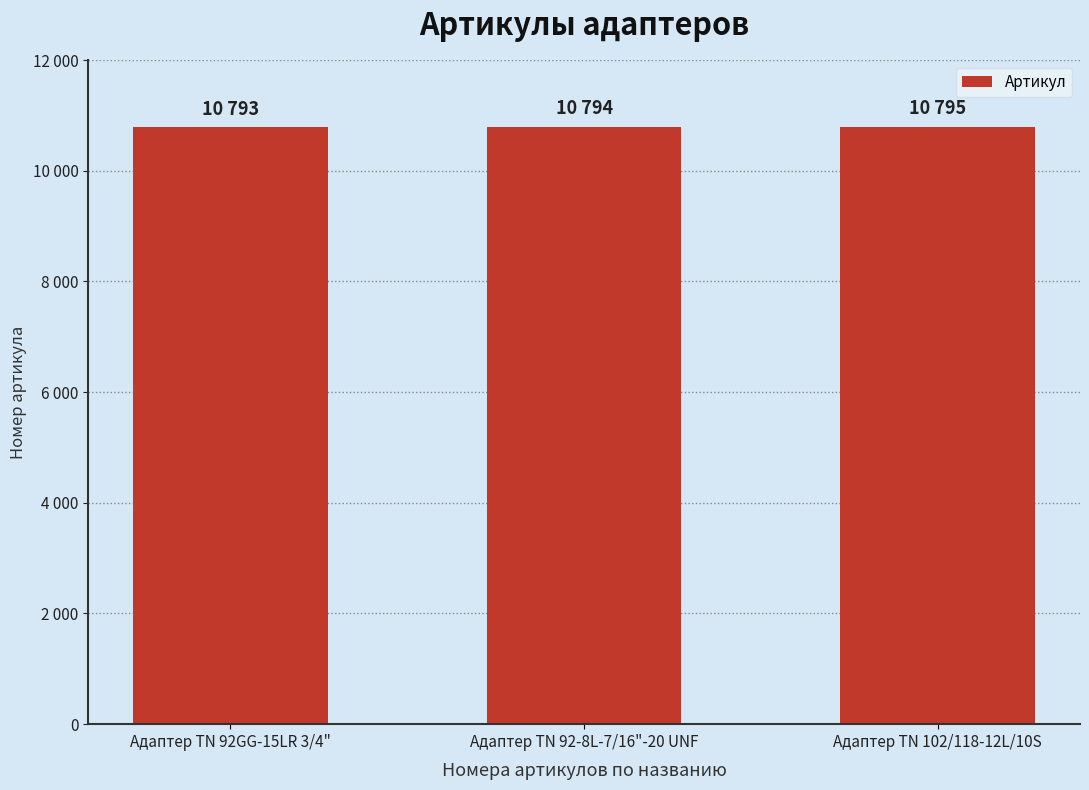

How many data points does each series have?

3